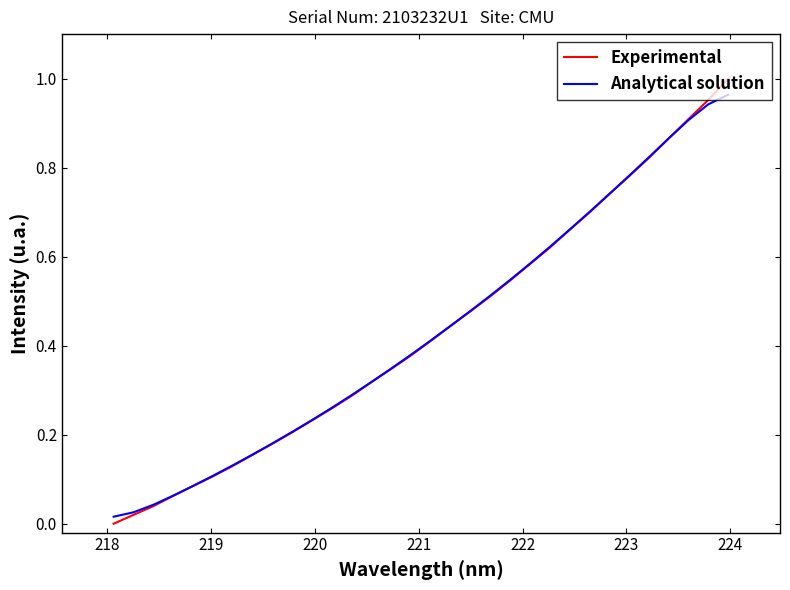

How many lines are shown in the chart?

2